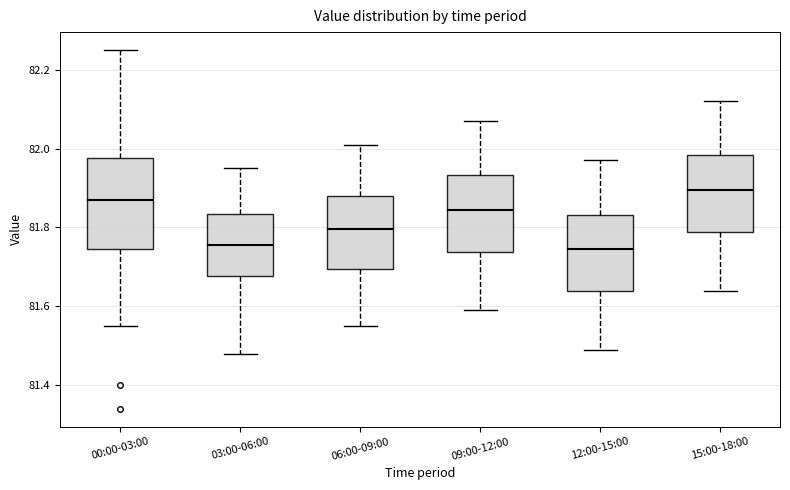

Reading left to right, read every box against the y-axis: the position of its median line, the range the box covers, and the ends of its whiskers. The values are not printed on the chart, so give them approximately, as read against the axis.

00:00-03:00: median 81.88, box 81.74 to 81.98, whiskers 81.56 to 82.26
03:00-06:00: median 81.76, box 81.68 to 81.84, whiskers 81.48 to 81.96
06:00-09:00: median 81.80, box 81.70 to 81.88, whiskers 81.56 to 82.02
09:00-12:00: median 81.84, box 81.74 to 81.94, whiskers 81.60 to 82.08
12:00-15:00: median 81.74, box 81.64 to 81.84, whiskers 81.50 to 81.98
15:00-18:00: median 81.90, box 81.78 to 81.98, whiskers 81.64 to 82.12